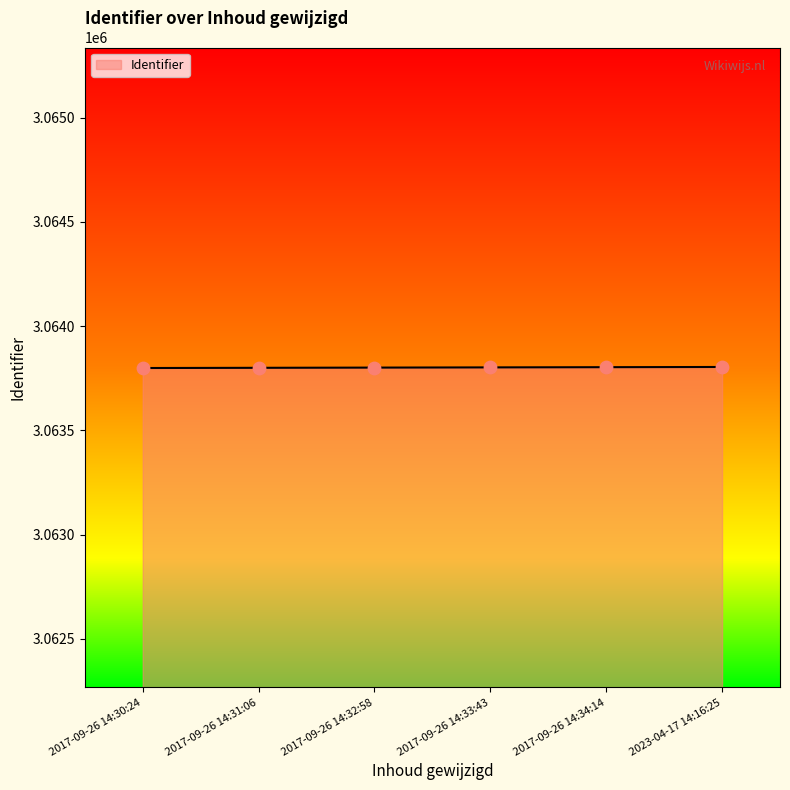

Approximately how many times larger is the value at 2017-09-26 14:31:06 compared to 2017-09-26 14:34:14?

1.0